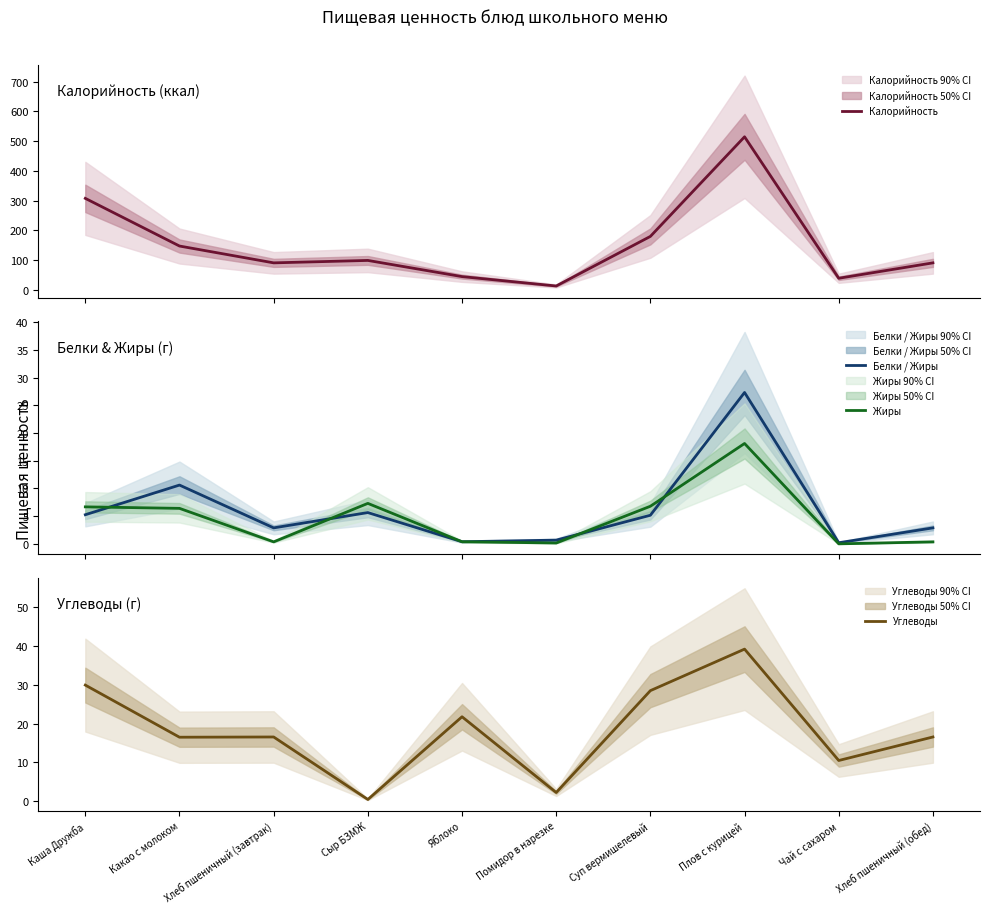

True or false: Белки / Жиры and Калорийность intersect in this chart.

False